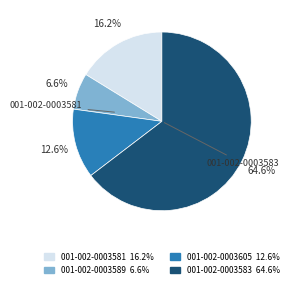

True or false: 001-002-0003583 accounts for 65% of the total.

True